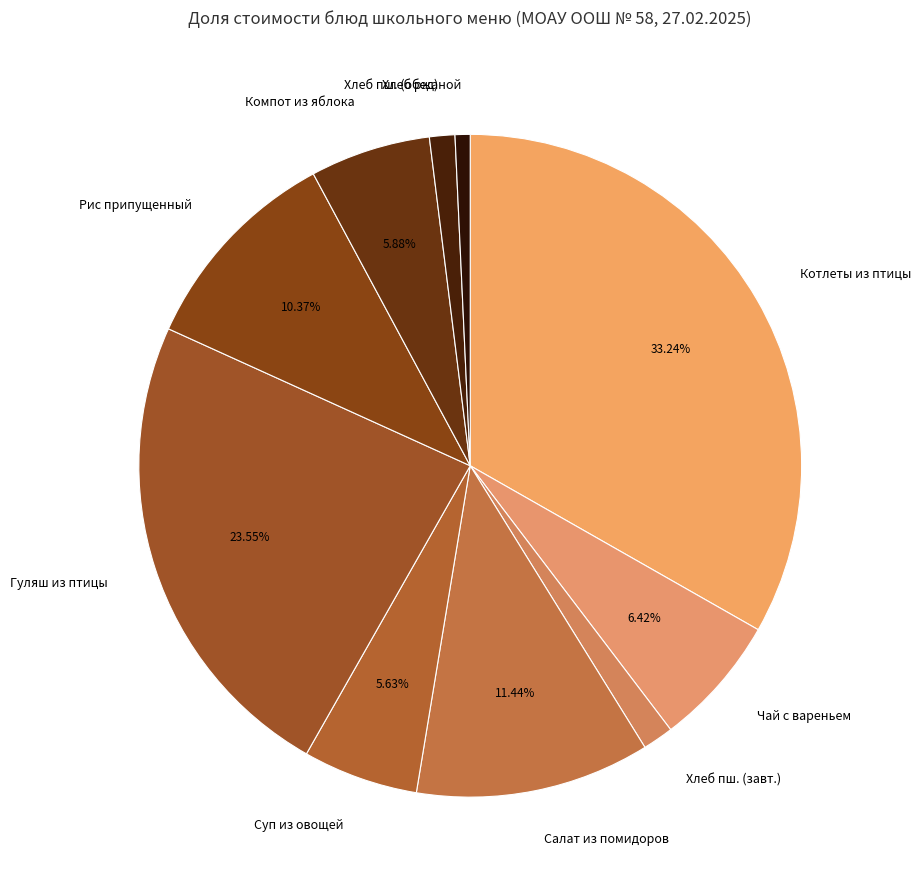

Is it true that Суп из овощей is 11% of the pie?

False